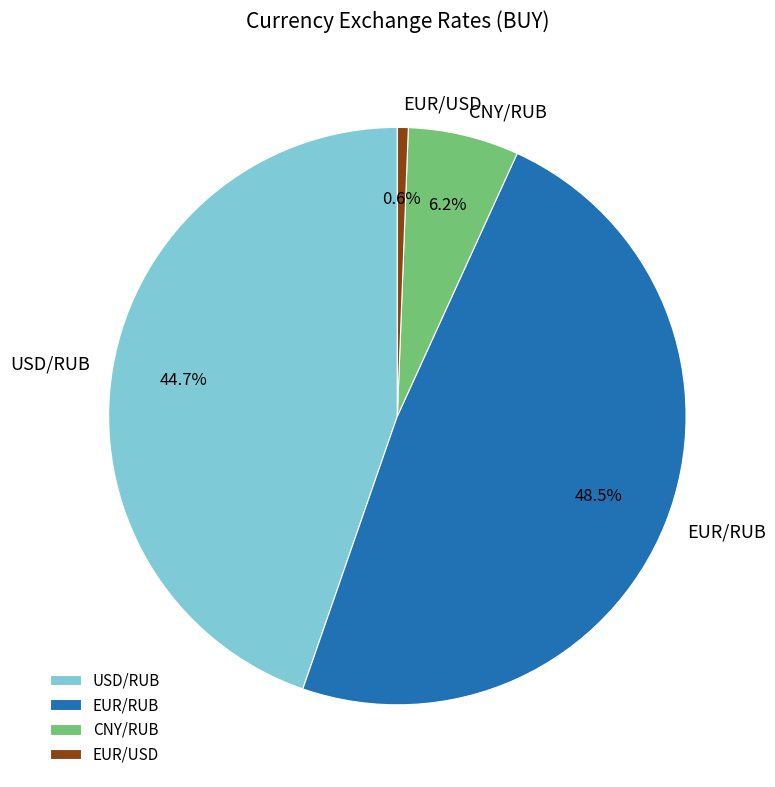

To the nearest percent, what is the difference between the EUR/USD and EUR/RUB slice percentages?

48%